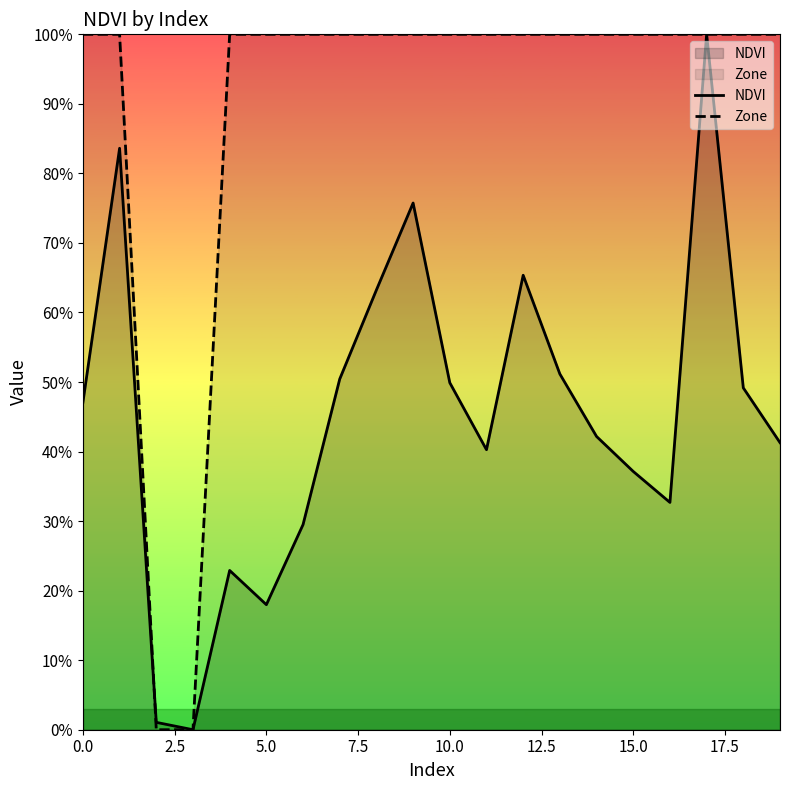

Reading left to right, extract all data points from this chart.

NDVI: 0.5	0.8	0.0	0.0	0.2	0.2	0.3	0.5	0.6	0.8	0.5	0.4	0.7	0.5	0.4	0.4	0.3	1.0	0.5	0.4
Zone: 1.0	1.0	0.0	0.0	1.0	1.0	1.0	1.0	1.0	1.0	1.0	1.0	1.0	1.0	1.0	1.0	1.0	1.0	1.0	1.0